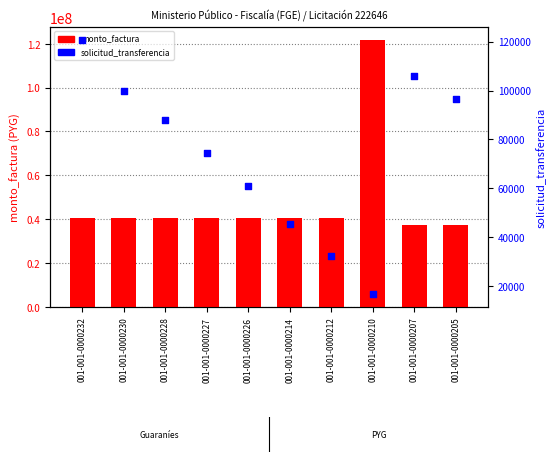

What are all the series names shown in the legend?

monto_factura, solicitud_transferencia